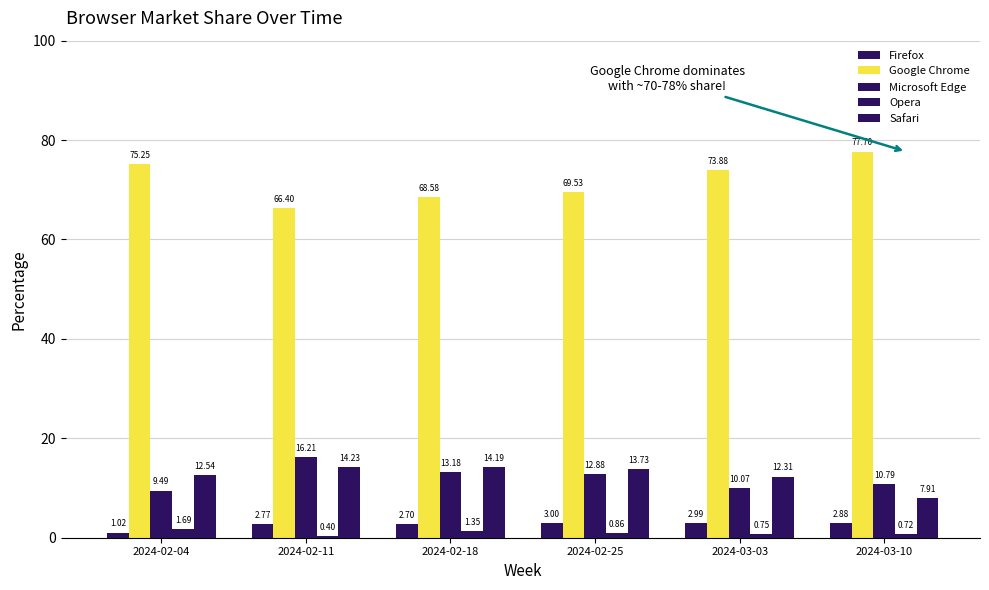

Reading left to right, what are all the values shown in this chart?

Firefox: 1.0	2.8	2.7	3.0	3.0	2.9
Google Chrome: 75.2	66.4	68.6	69.5	73.9	77.7
Microsoft Edge: 9.5	16.2	13.2	12.9	10.1	10.8
Opera: 1.7	0.4	1.4	0.9	0.8	0.7
Safari: 12.5	14.2	14.2	13.7	12.3	7.9